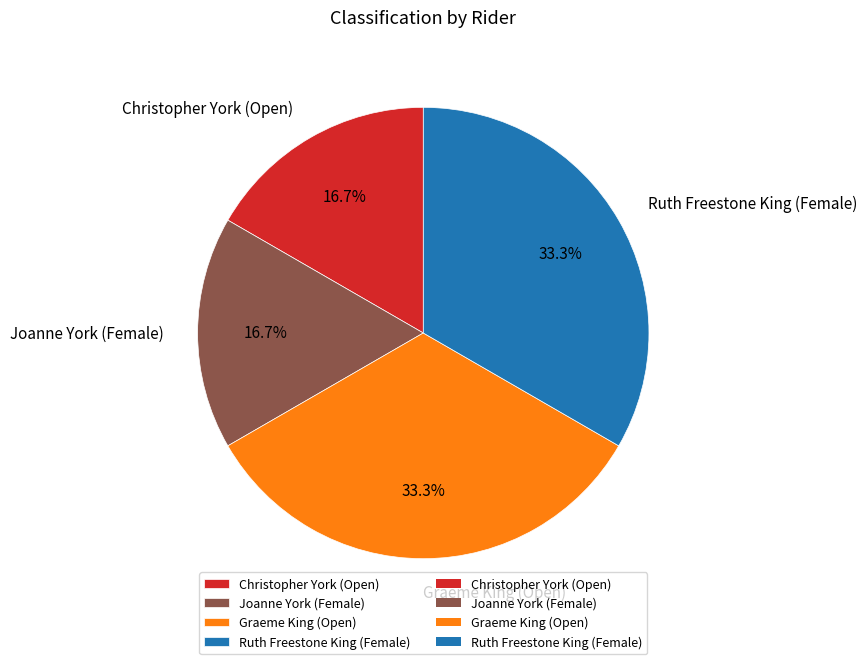

To the nearest percent, what portion does Ruth Freestone King (Female) represent?

33%